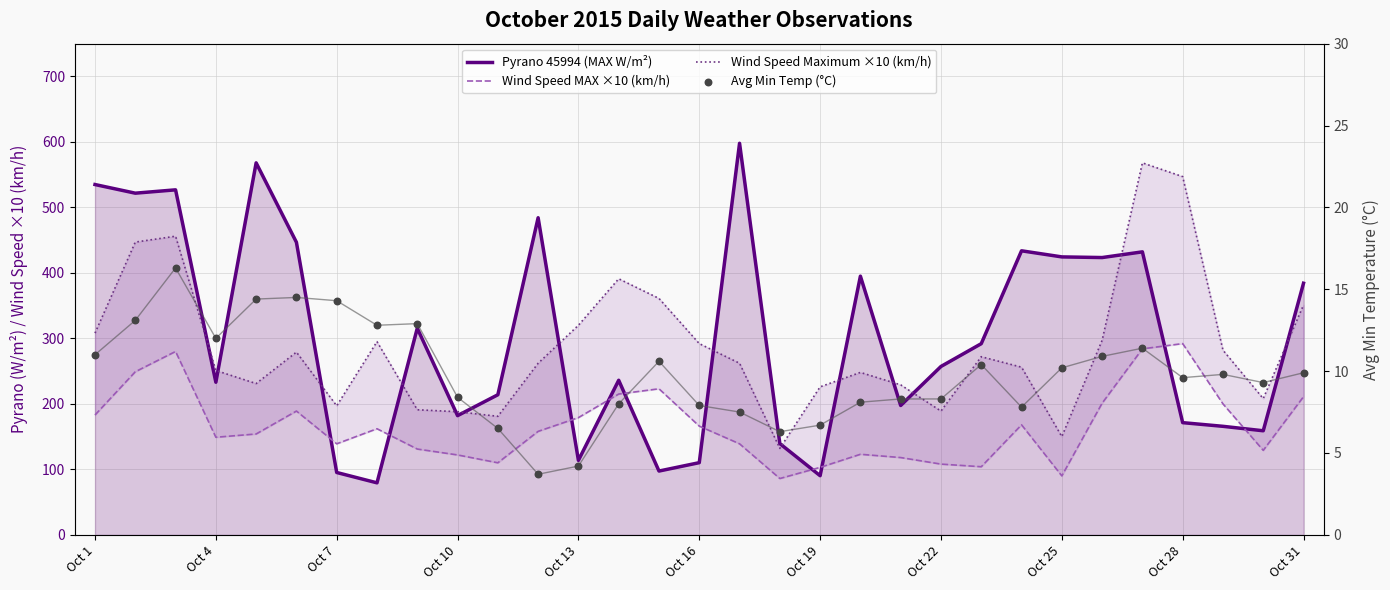

At how many categories does at least one series exceed 125?

31